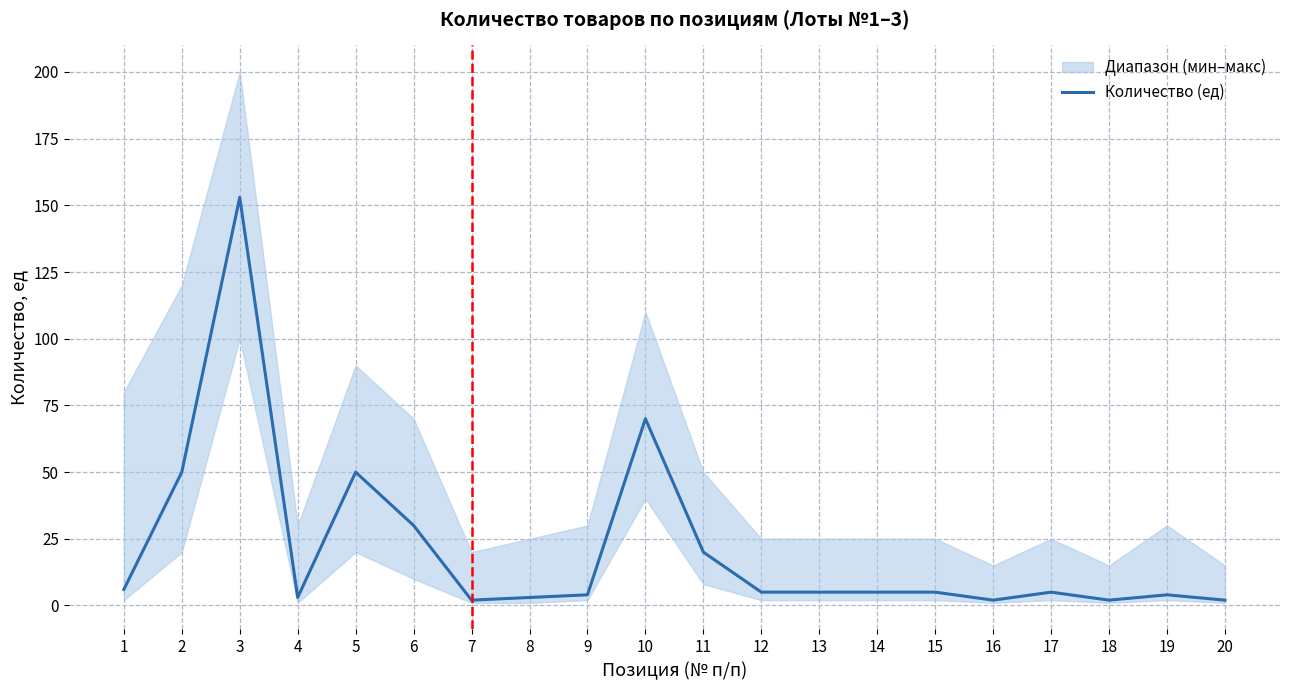

True or false: the data shows 4 at 18.

False